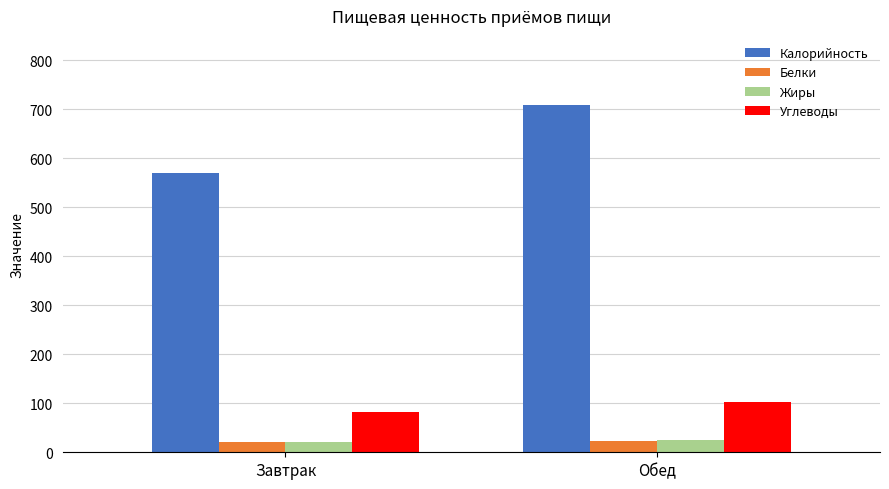

How many series are shown in this chart?

4